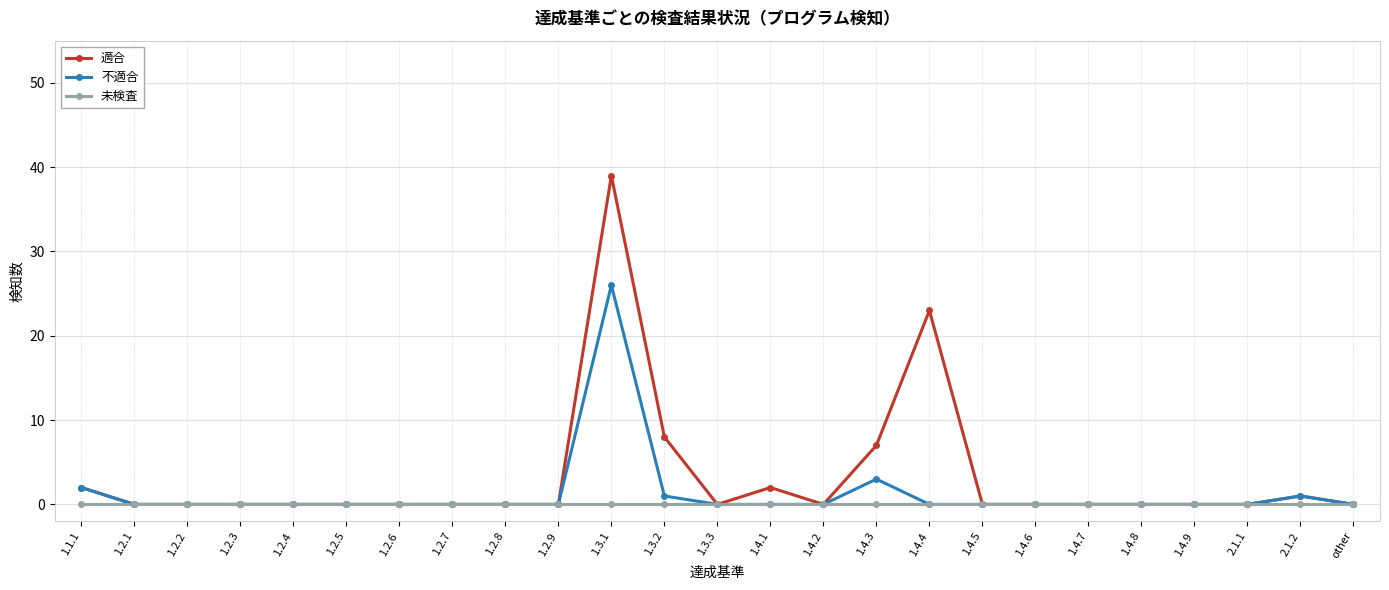

What is the maximum value shown in the chart?

39